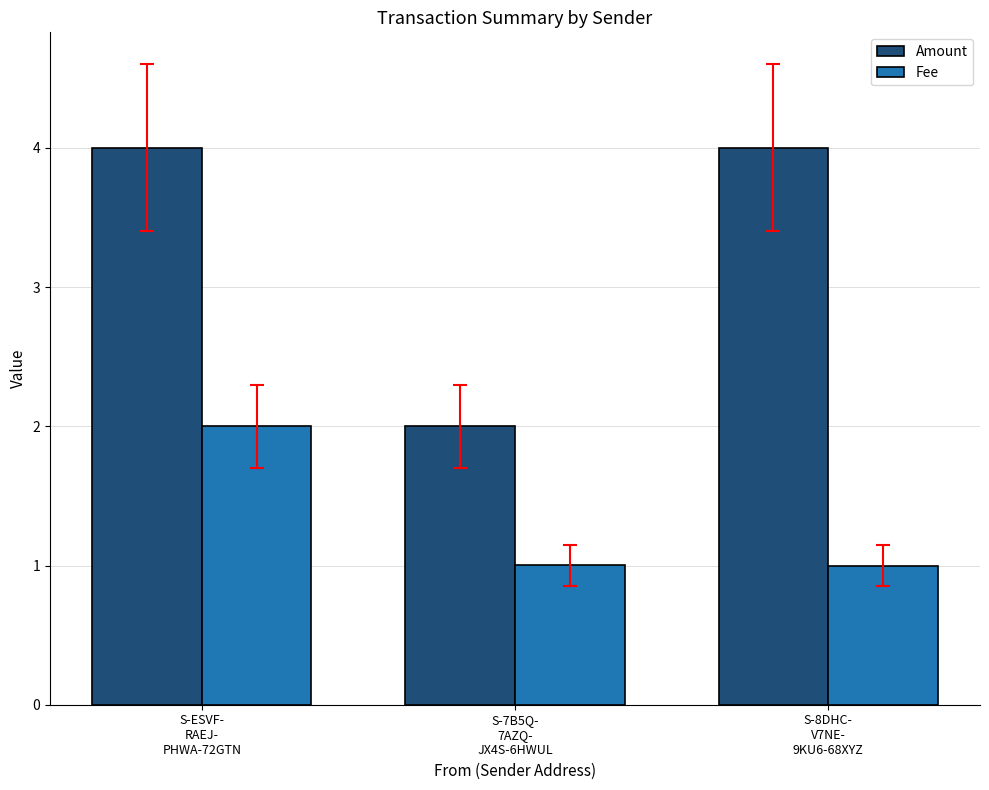

What is the label of the 2nd bar from the left?

S-7B5Q-
7AZQ-
JX4S-6HWUL